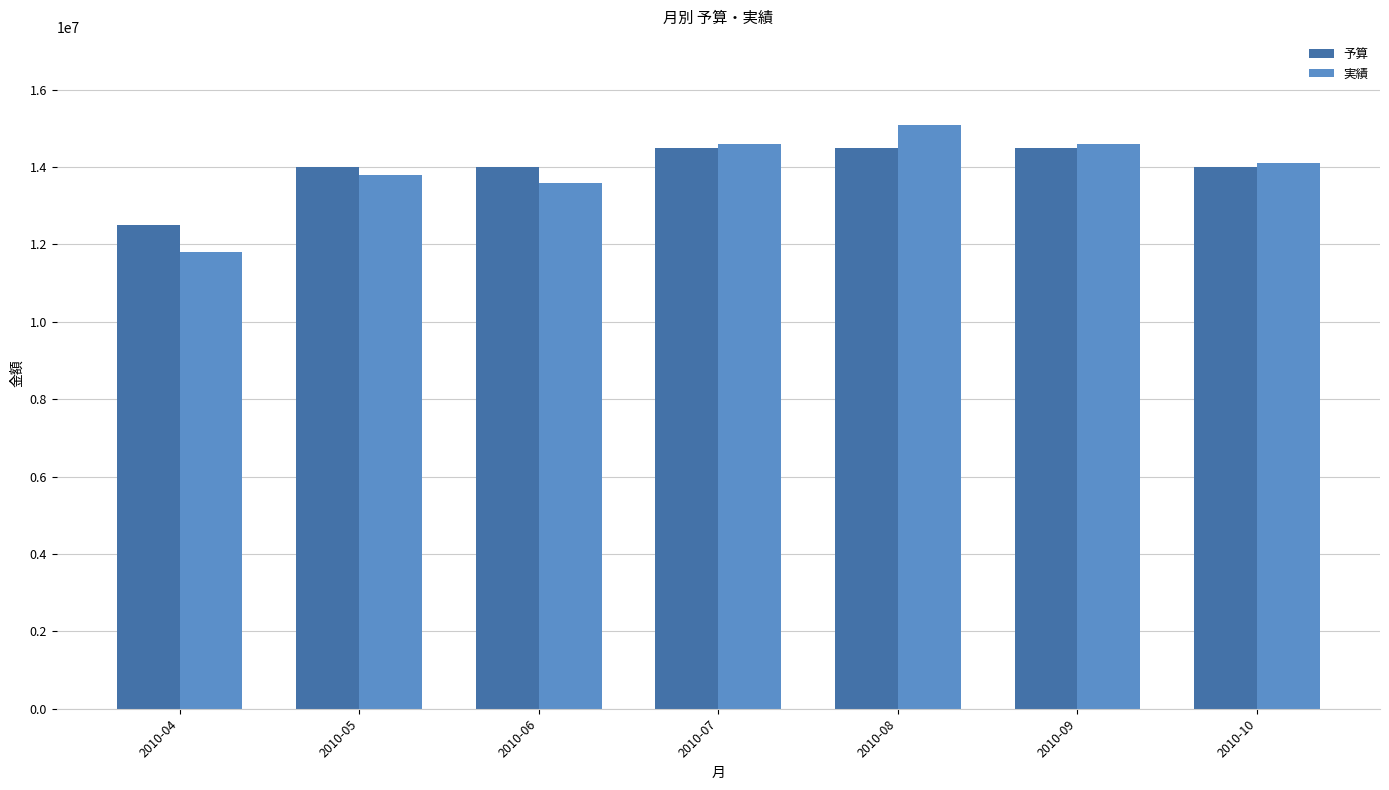

Is the value of 実績 at 2010-09 greater than the value of 予算 at 2010-10?

Yes